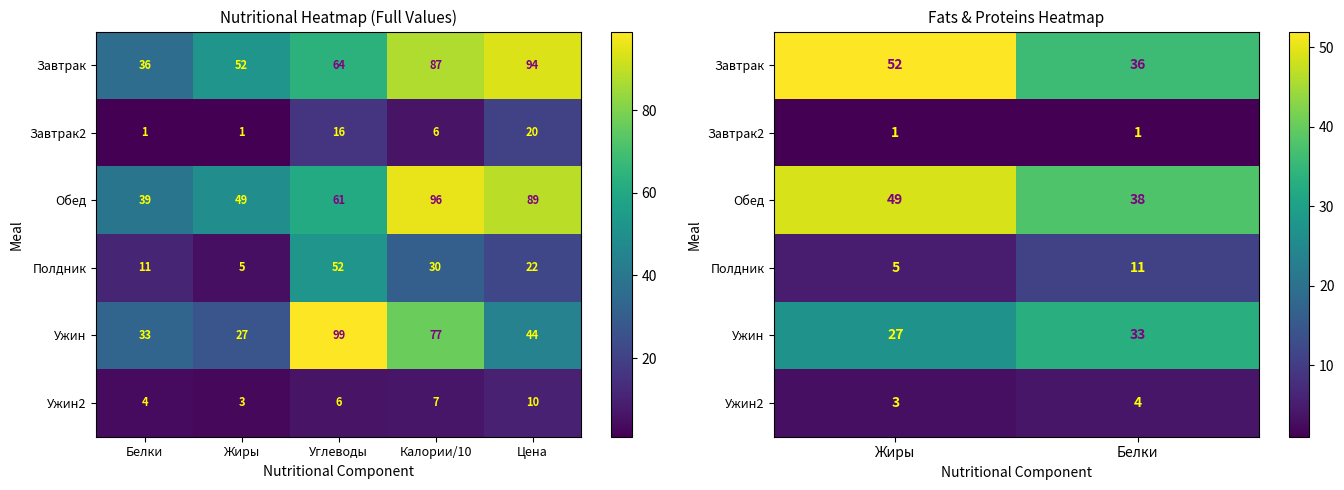

The value of Полдник at Жиры is 2. True or false?

False